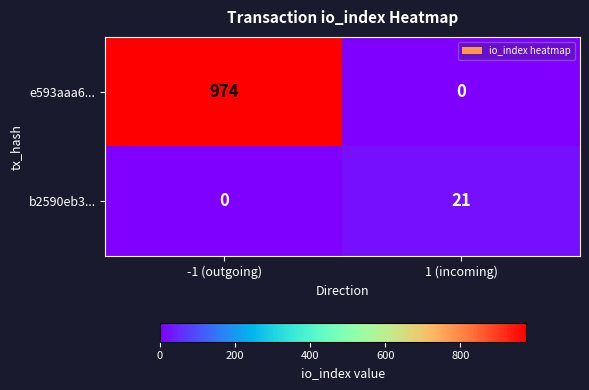

What is the sum of all e593aaa6... values?

974